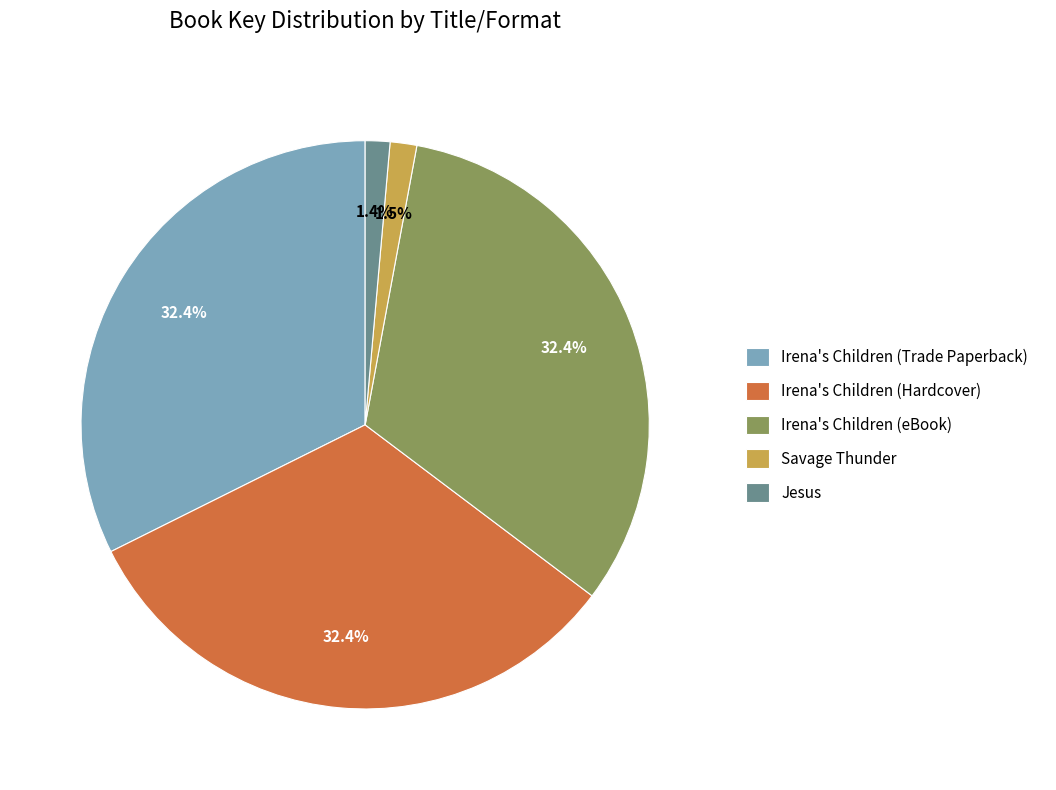

How much of the chart is everything except Irena's Children (Trade Paperback)?

67.6%